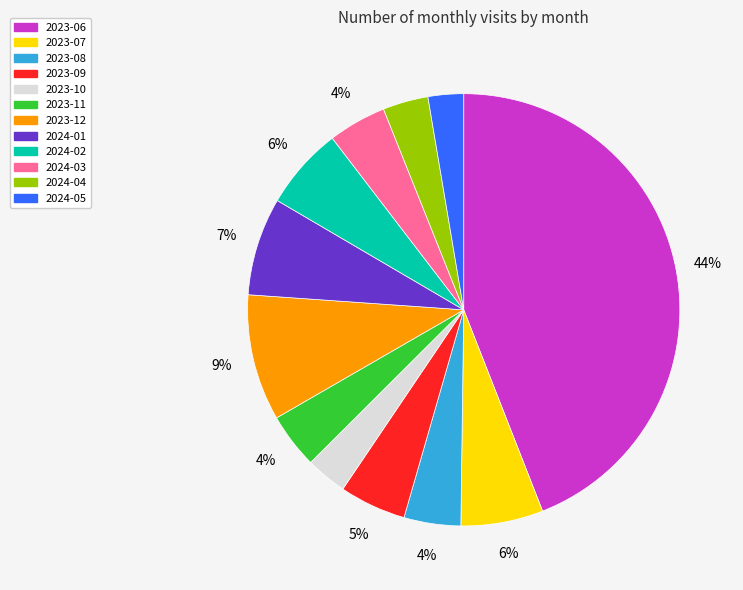

Which category has the biggest portion of the pie?

2023-06